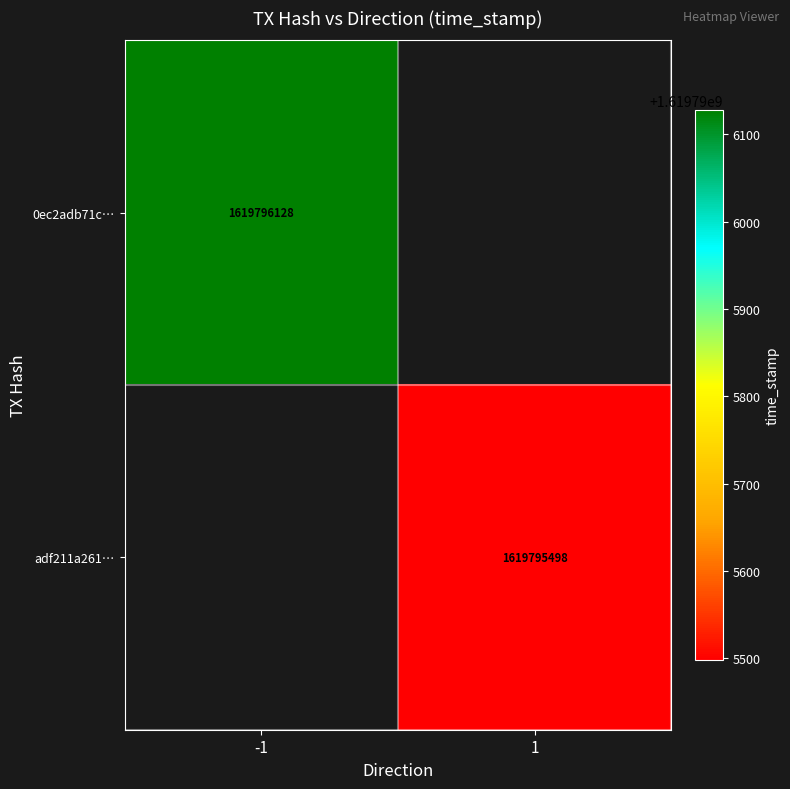

Which series has the widest spread of values?

0ec2adb71ce013e0bf22b1dcf0bb2abfc673d6a